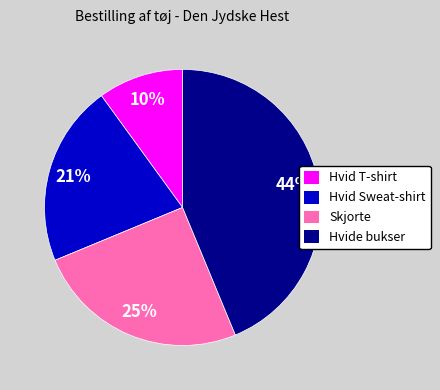

Approximately how many times larger is the value at Hvide bukser compared to Hvid T-shirt?

4.4